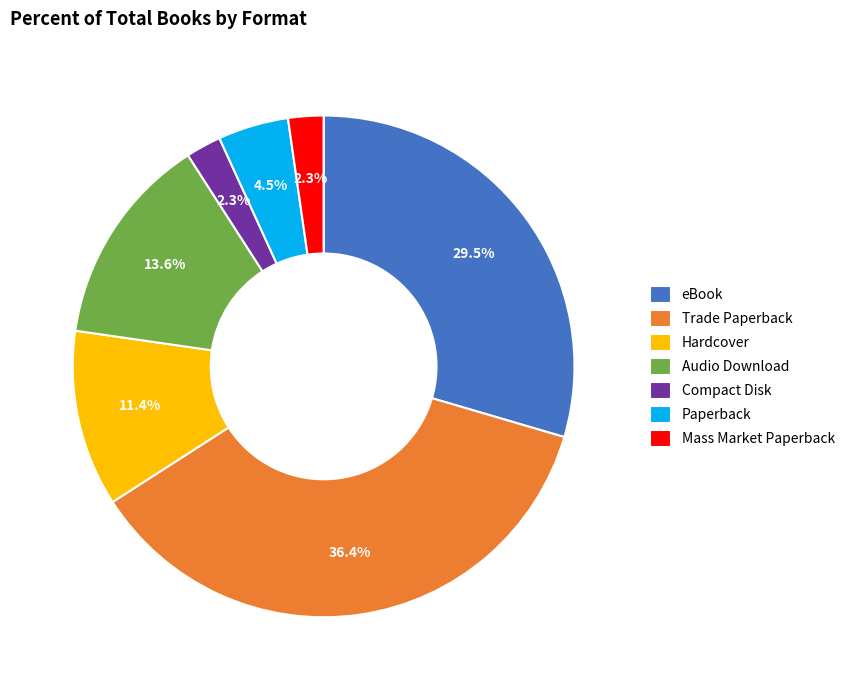

Is it true that Hardcover is 11% of the pie?

True